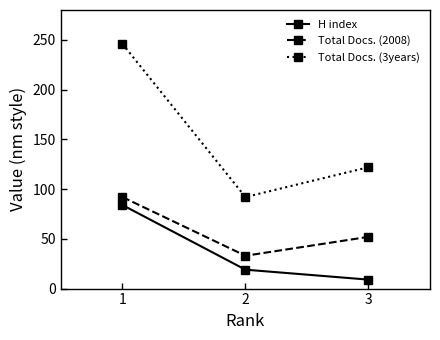

What is the difference between the maximum and minimum values in the H index series?

75